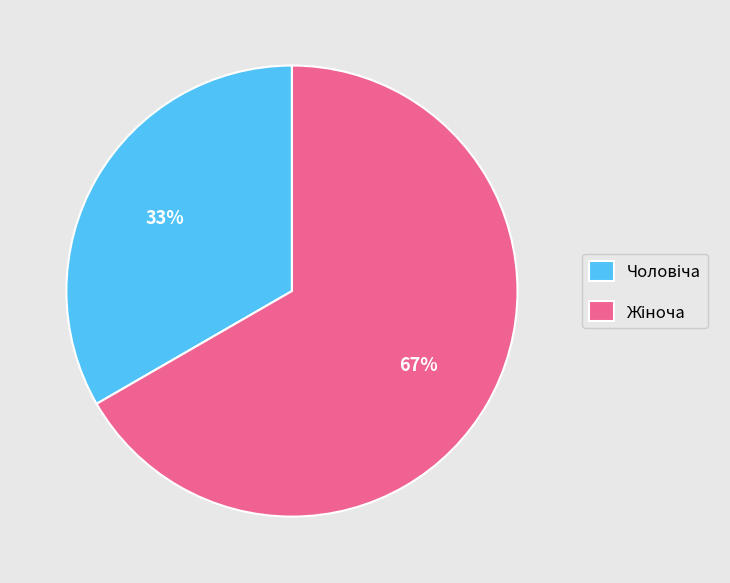

How many segments does this pie chart have?

2